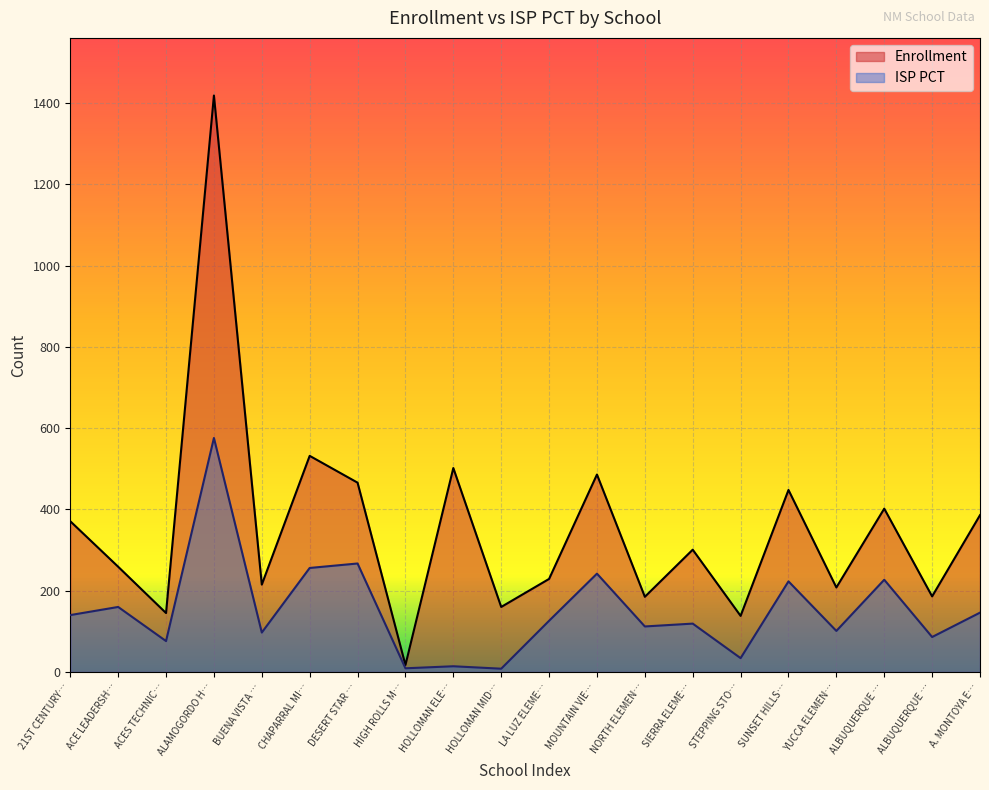

What are all the series names shown in the legend?

Enrollment, ISP PCT